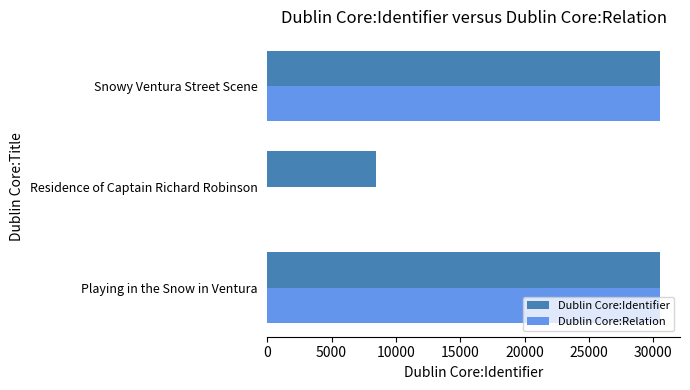

True or false: Dublin Core:Relation has a value of 53720 at Playing in the Snow in Ventura.

False